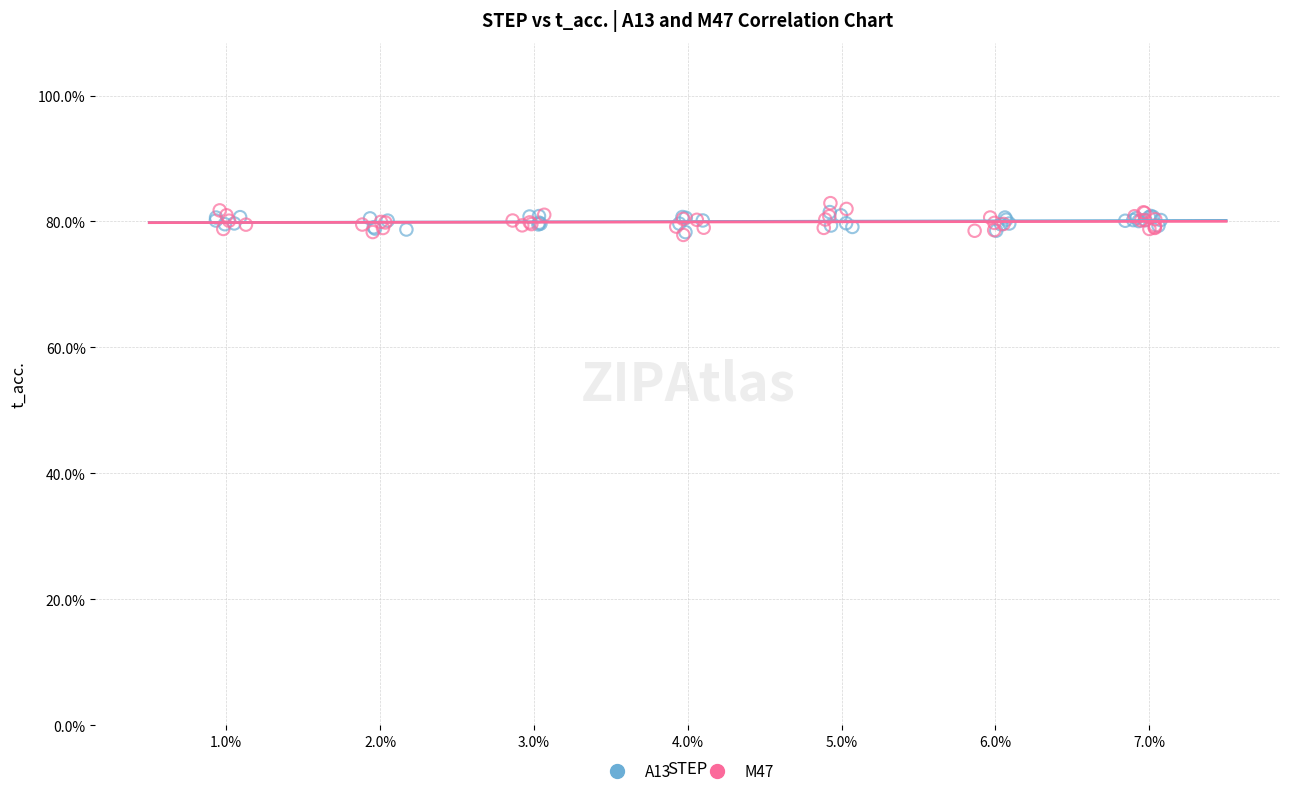

What are all the series names shown in the legend?

A13, M47